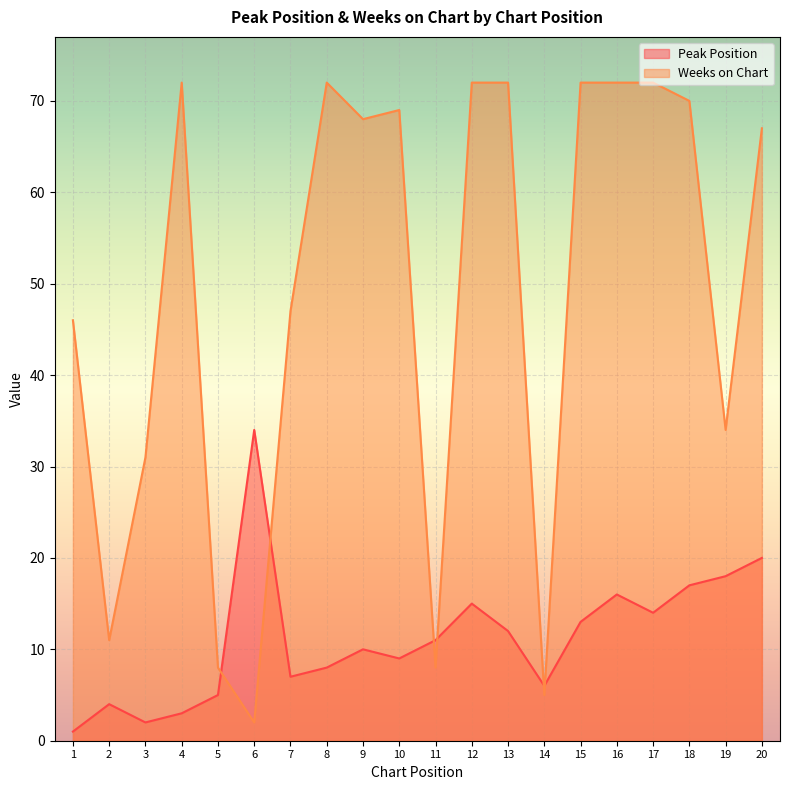

Which series has the largest range (max minus min)?

Weeks on Chart